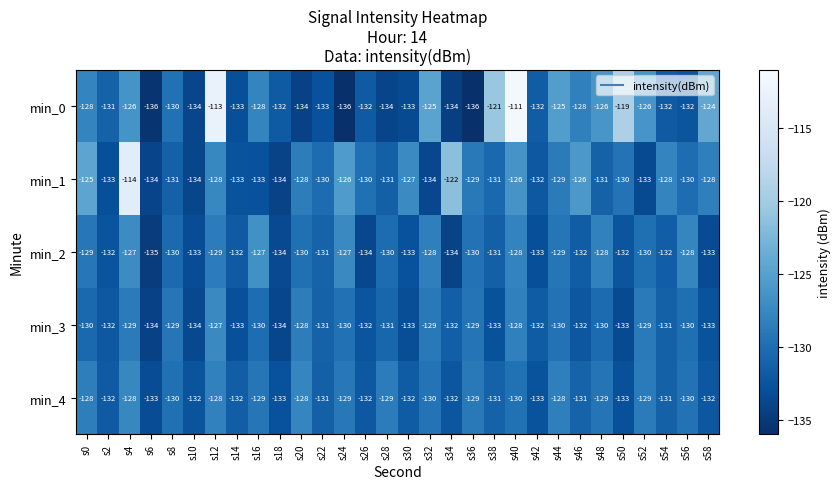

What is the difference between the maximum and second lowest values in the min_0 series?

25